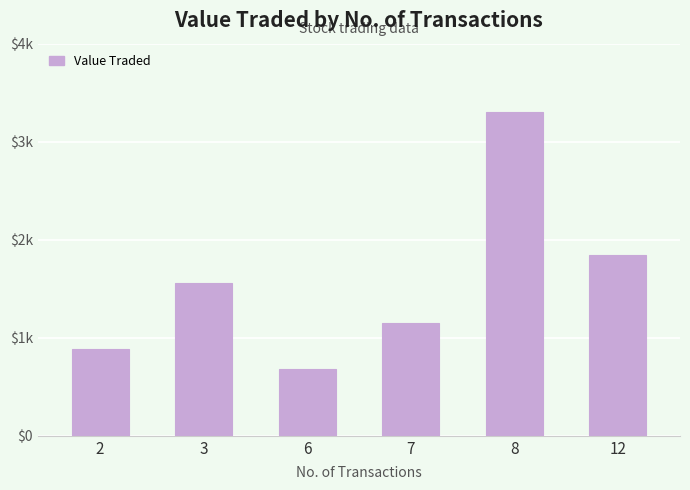

Where does the data first go above 1562?

8